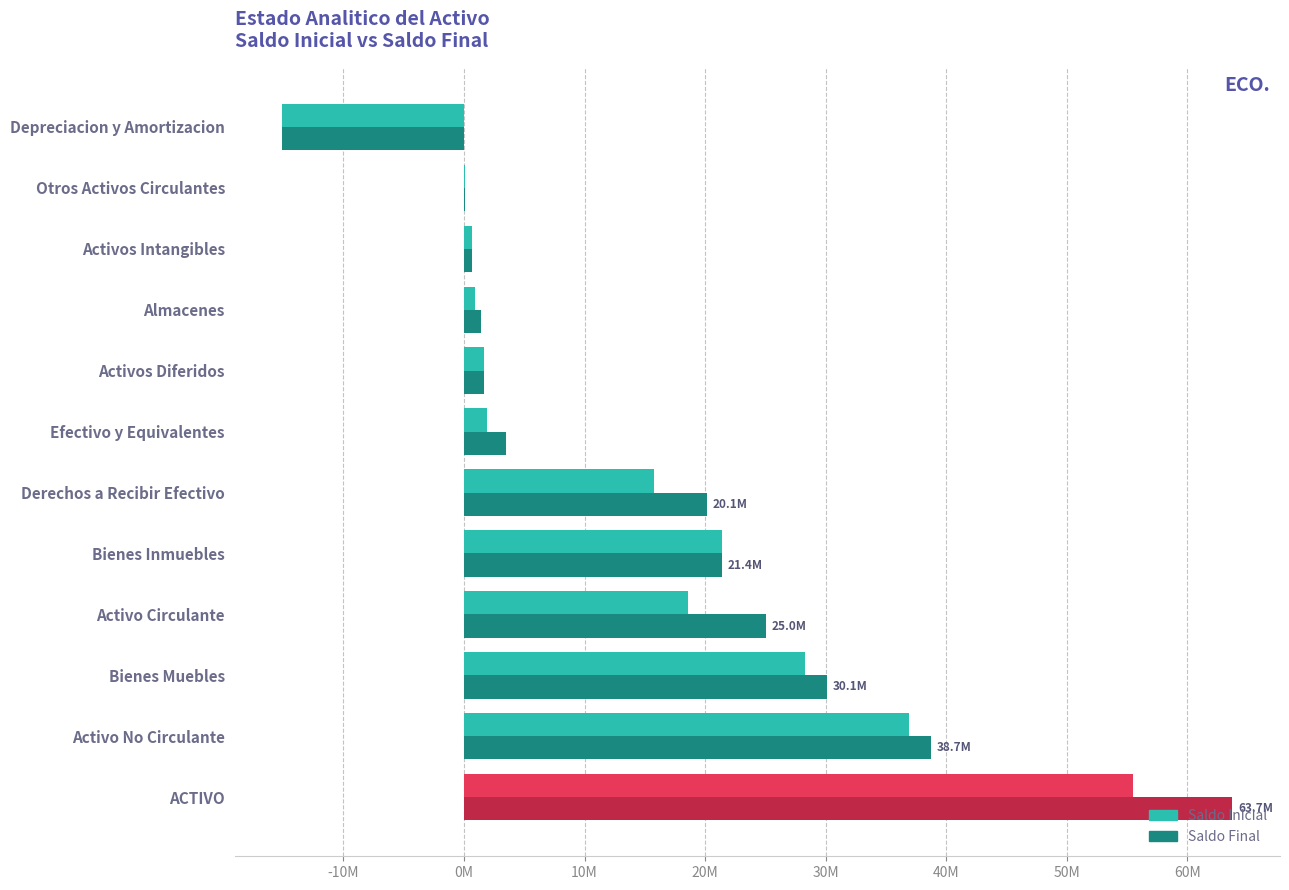

Which series has the largest total across all categories?

Saldo Final